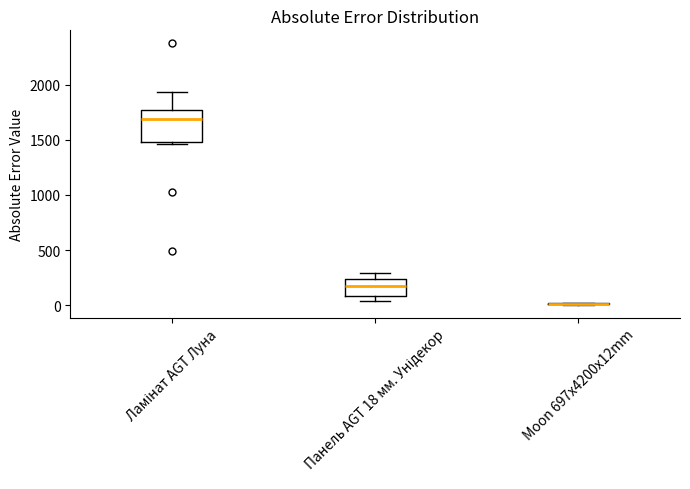

Reading left to right, transcribe this box plot: for each box, give where its median line is, the range the box spans, and where its two whiskers end, as read against the y-axis. The values are not printed on the chart, so give them approximately, as read against the axis.

Ламінат AGT Луна: median 1700, box 1500 to 1750, whiskers 1450 to 1950
Панель AGT 18 мм. Унідекор: median 150, box 100 to 250, whiskers 50 to 300
Moon 697x4200x12mm: box collapsed to a line at 0, whiskers 0 to 0